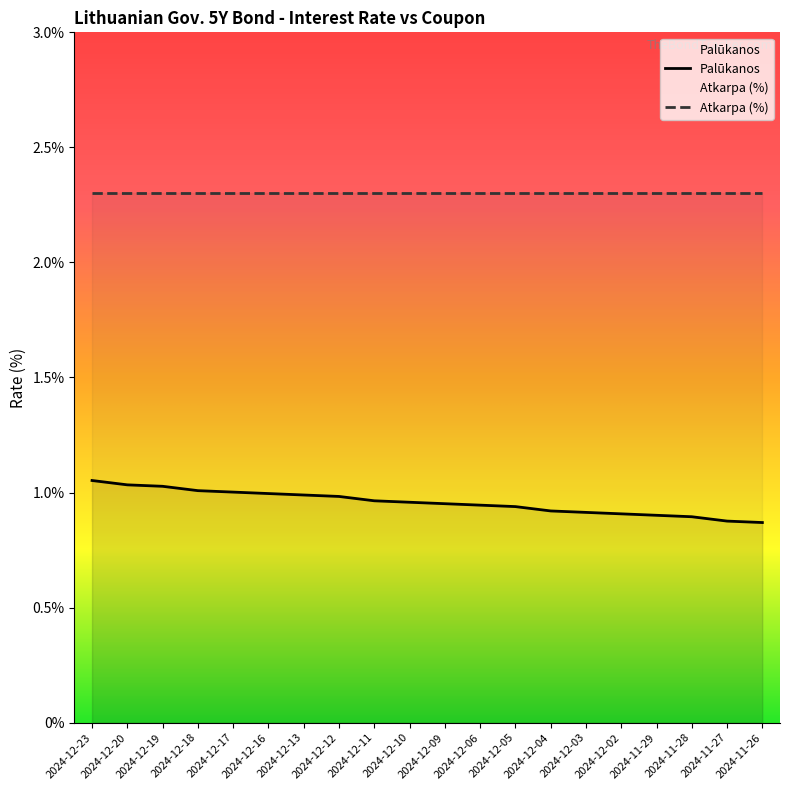

Rank the categories by value from highest to lowest.

2024-12-23, 2024-12-20, 2024-12-19, 2024-12-18, 2024-12-17, 2024-12-16, 2024-12-13, 2024-12-12, 2024-12-11, 2024-12-10, 2024-12-09, 2024-12-06, 2024-12-05, 2024-12-04, 2024-12-03, 2024-12-02, 2024-11-29, 2024-11-28, 2024-11-27, 2024-11-26